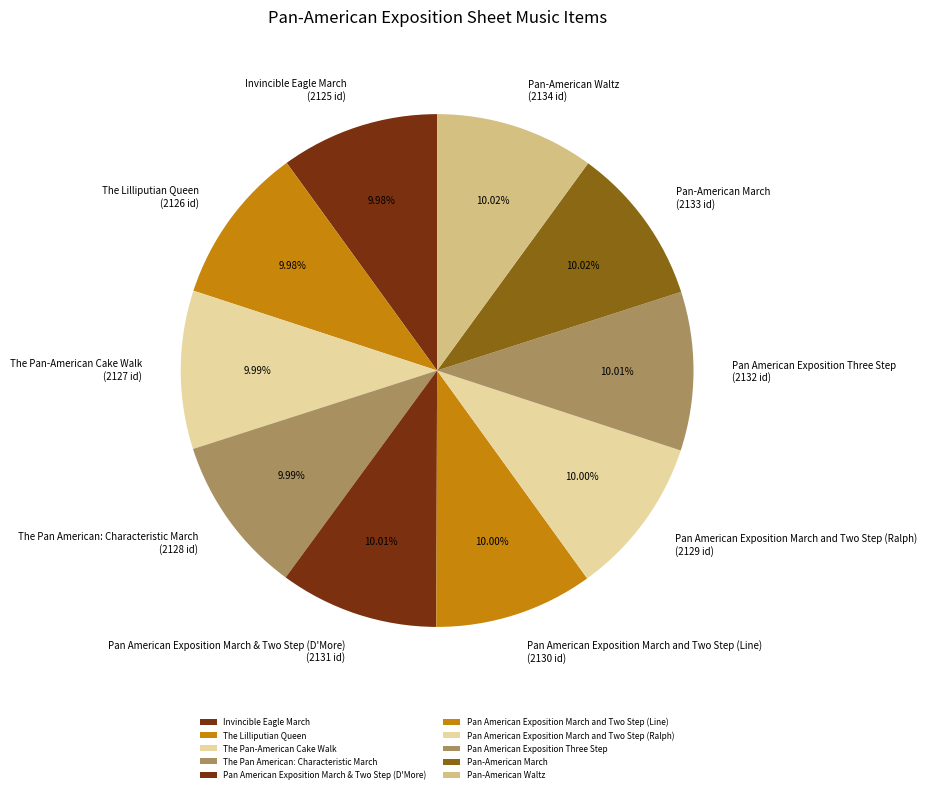

True or false: The Pan-American Cake Walk accounts for 10% of the total.

True